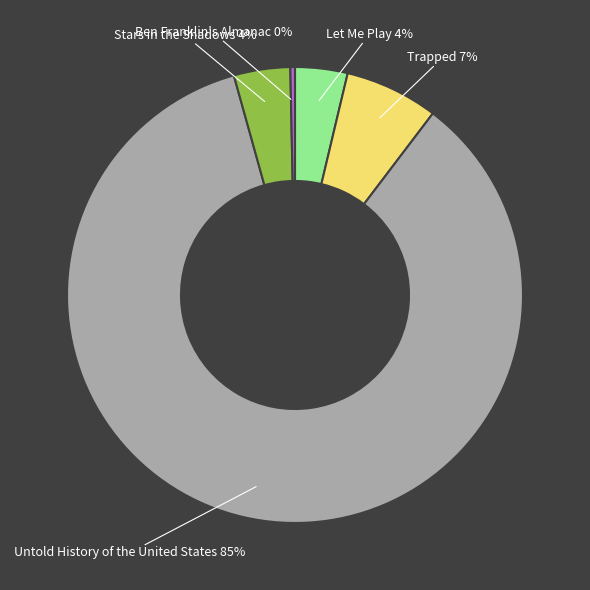

Which has a higher value, Let Me Play or Untold History of the United States?

Untold History of the United States